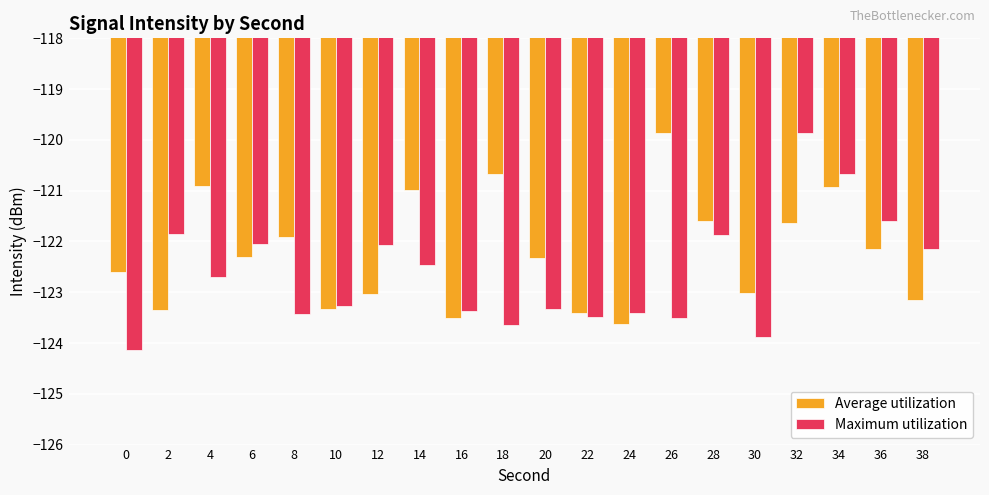

Is it true that Maximum utilization equals -29.7 at 20?

False